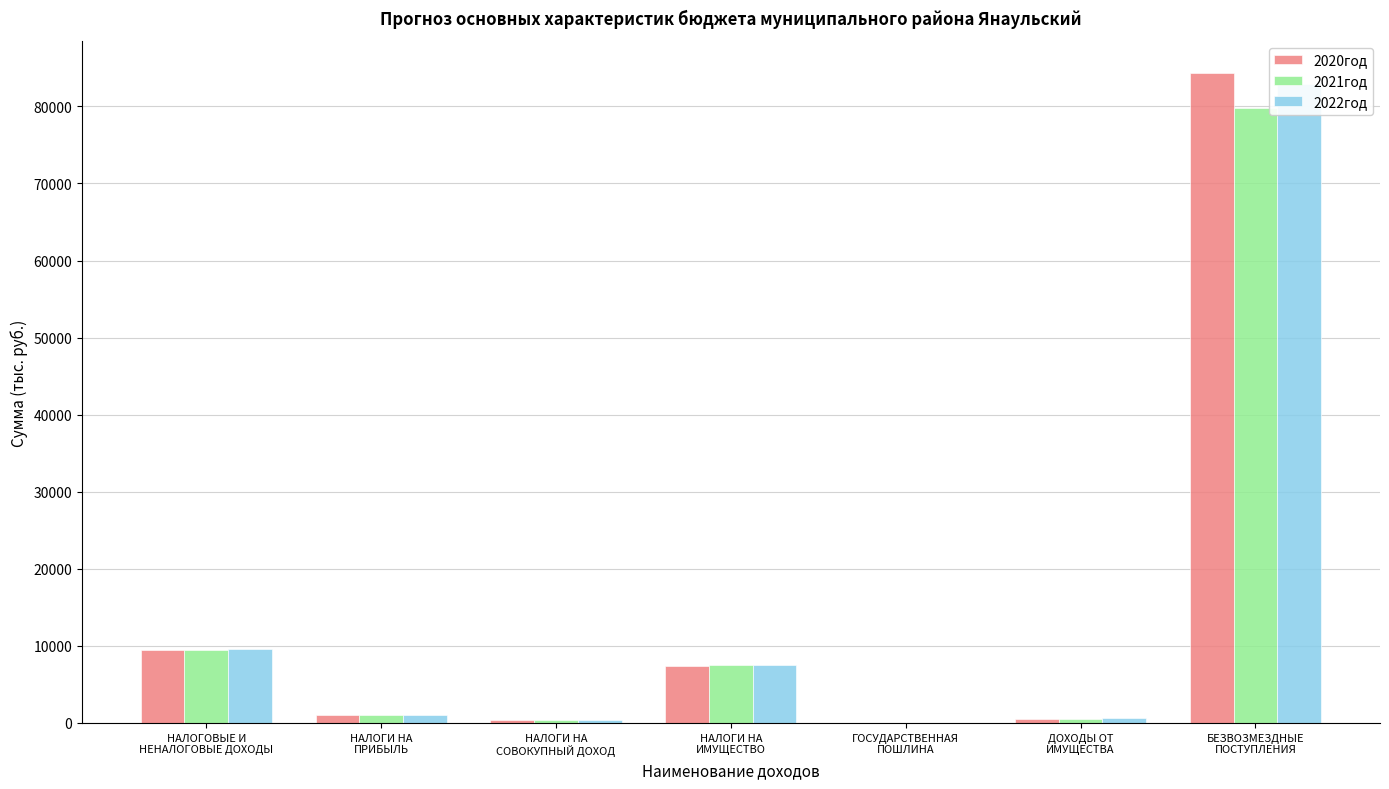

Reading left to right, what are all the values shown in this chart?

2020год: НАЛОГОВЫЕ И
НЕНАЛОГОВЫЕ ДОХОДЫ=9473.0	НАЛОГИ НА
ПРИБЫЛЬ=1046.0	НАЛОГИ НА
СОВОКУПНЫЙ ДОХОД=422.0	НАЛОГИ НА
ИМУЩЕСТВО=7425.0	ГОСУДАРСТВЕННАЯ
ПОШЛИНА=20.0	ДОХОДЫ ОТ
ИМУЩЕСТВА=560.0	БЕЗВОЗМЕЗДНЫЕ
ПОСТУПЛЕНИЯ=84286.5
2021год: НАЛОГОВЫЕ И
НЕНАЛОГОВЫЕ ДОХОДЫ=9519.0	НАЛОГИ НА
ПРИБЫЛЬ=1046.0	НАЛОГИ НА
СОВОКУПНЫЙ ДОХОД=422.0	НАЛОГИ НА
ИМУЩЕСТВО=7460.0	ГОСУДАРСТВЕННАЯ
ПОШЛИНА=20.0	ДОХОДЫ ОТ
ИМУЩЕСТВА=571.0	БЕЗВОЗМЕЗДНЫЕ
ПОСТУПЛЕНИЯ=79723.4
2022год: НАЛОГОВЫЕ И
НЕНАЛОГОВЫЕ ДОХОДЫ=9598.0	НАЛОГИ НА
ПРИБЫЛЬ=1046.0	НАЛОГИ НА
СОВОКУПНЫЙ ДОХОД=422.0	НАЛОГИ НА
ИМУЩЕСТВО=7528.0	ГОСУДАРСТВЕННАЯ
ПОШЛИНА=20.0	ДОХОДЫ ОТ
ИМУЩЕСТВА=582.0	БЕЗВОЗМЕЗДНЫЕ
ПОСТУПЛЕНИЯ=82914.9